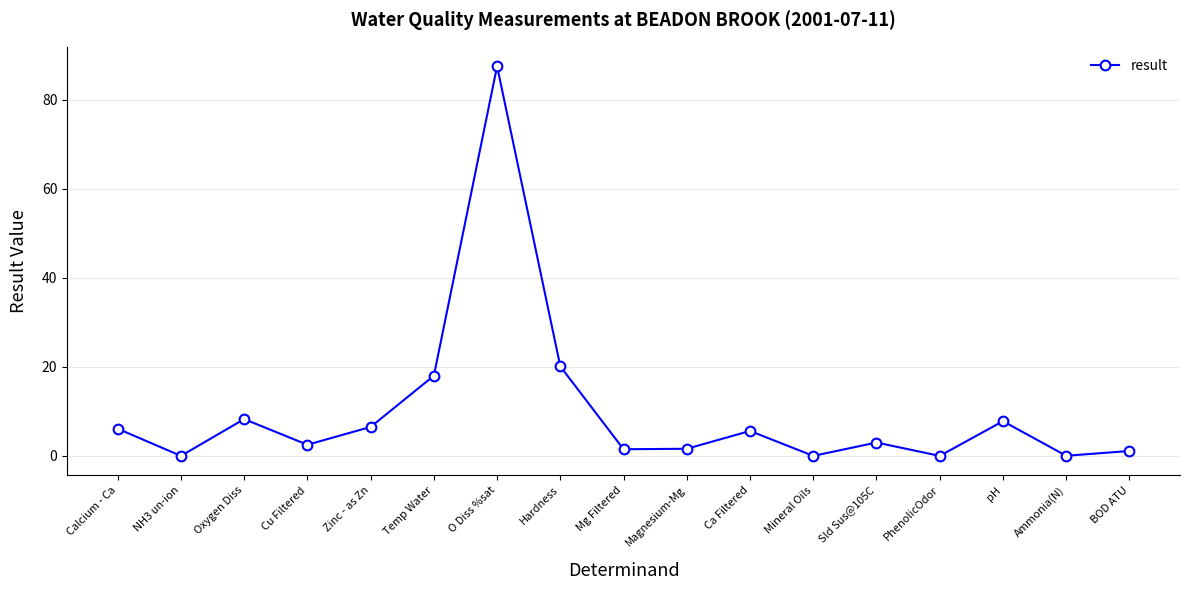

What is the label of the 16th point from the right?

NH3 un-ion